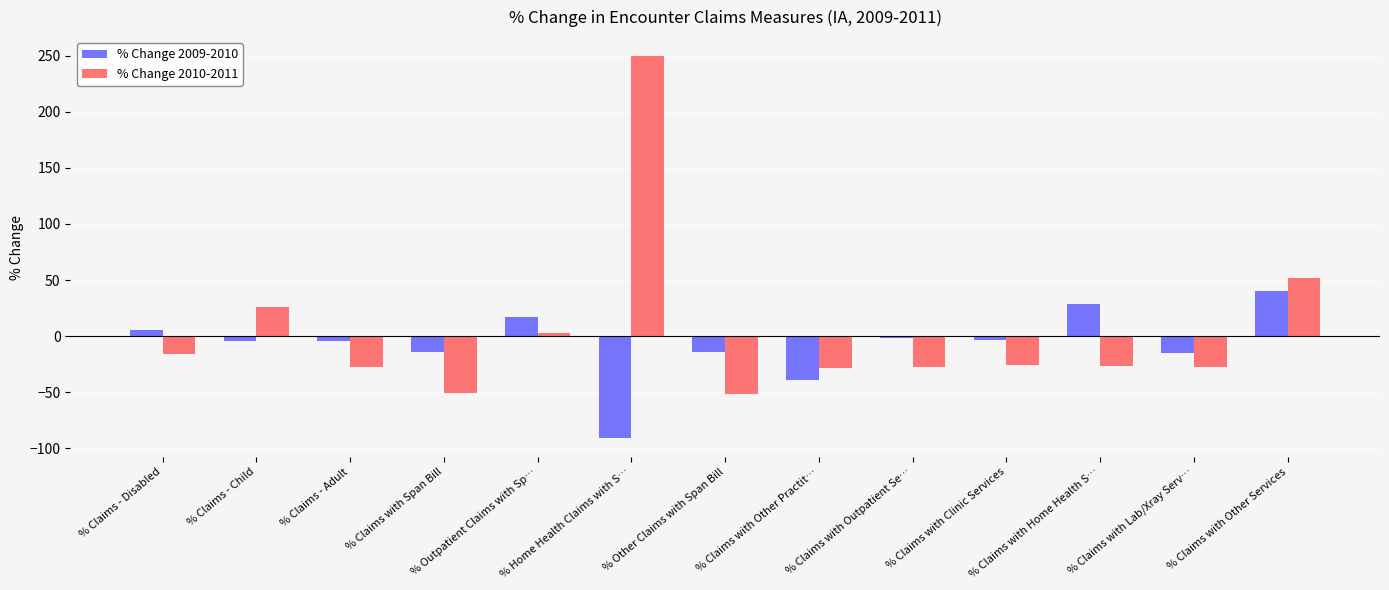

How many series are shown in this chart?

2